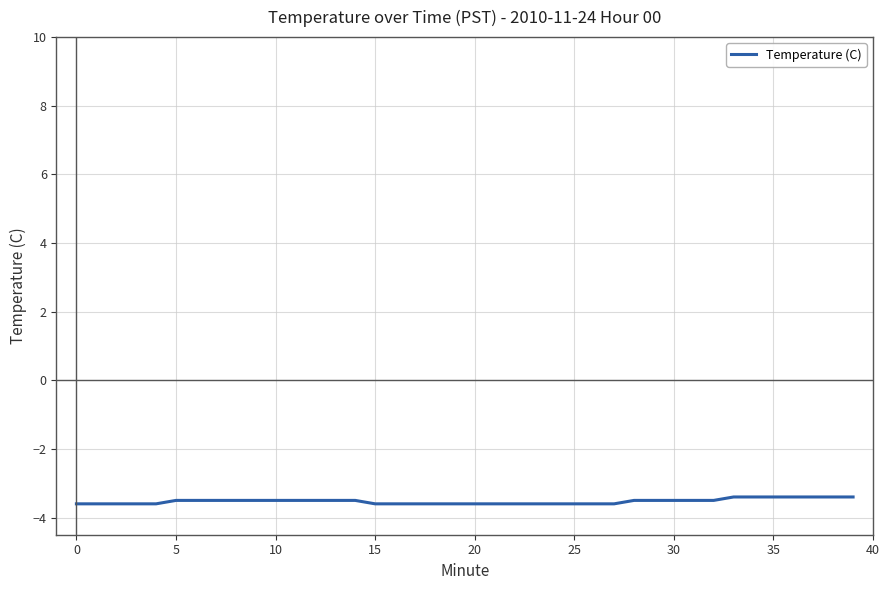

What is the minimum value shown in the chart?

-3.6